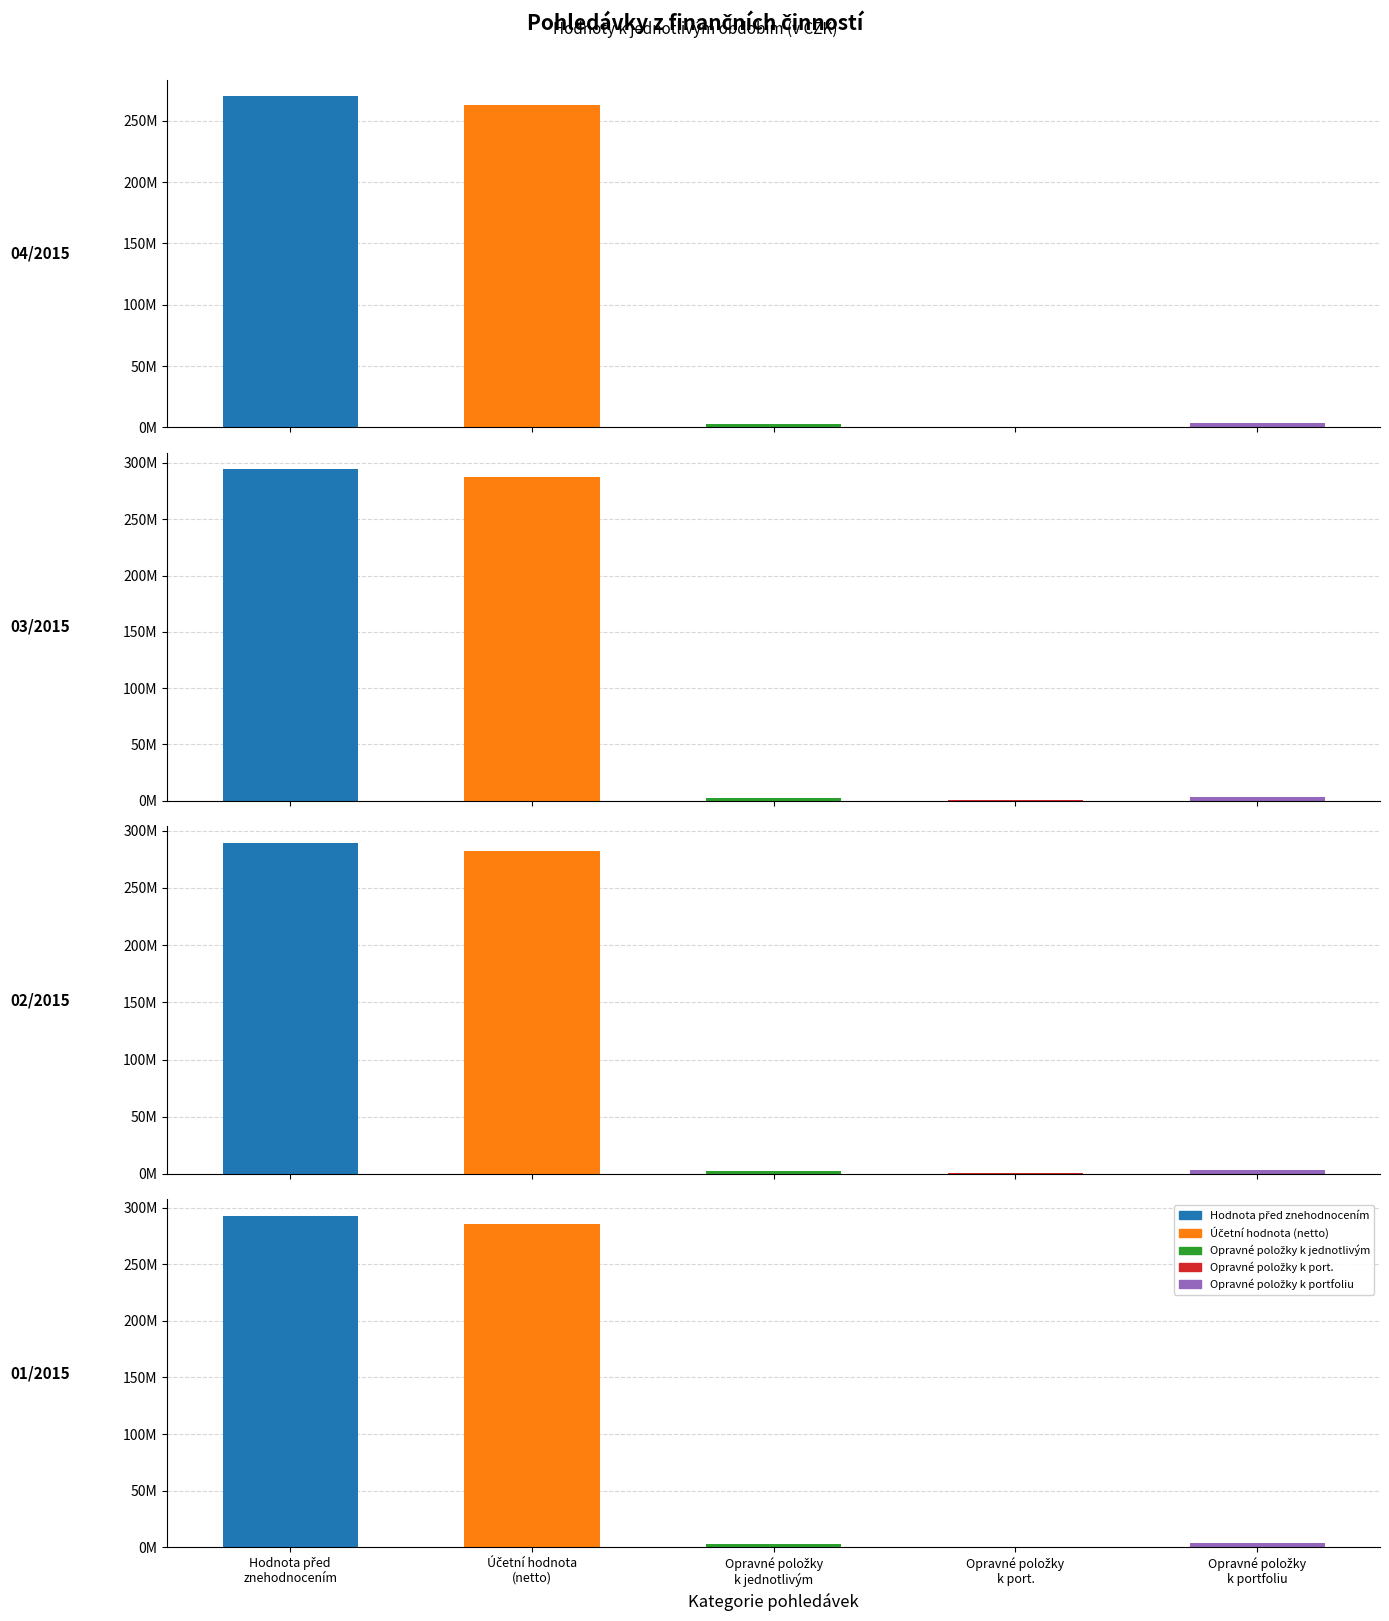

At how many categories does at least one series exceed 103714199?

4